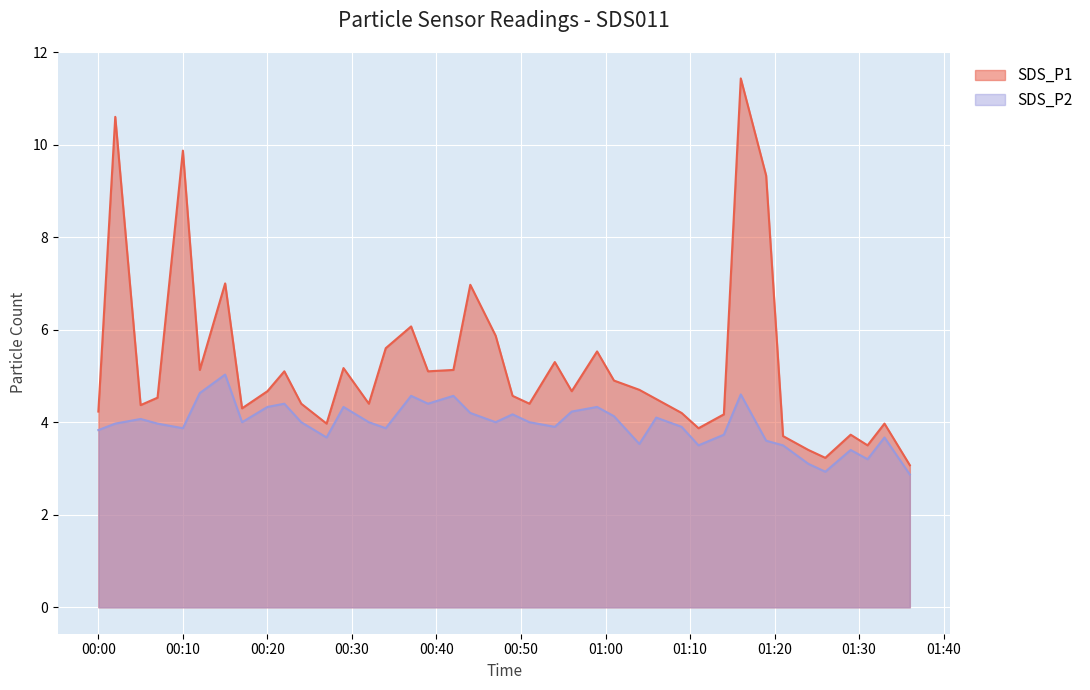

What is the difference between the maximum and minimum values in the SDS_P2 series?

2.2